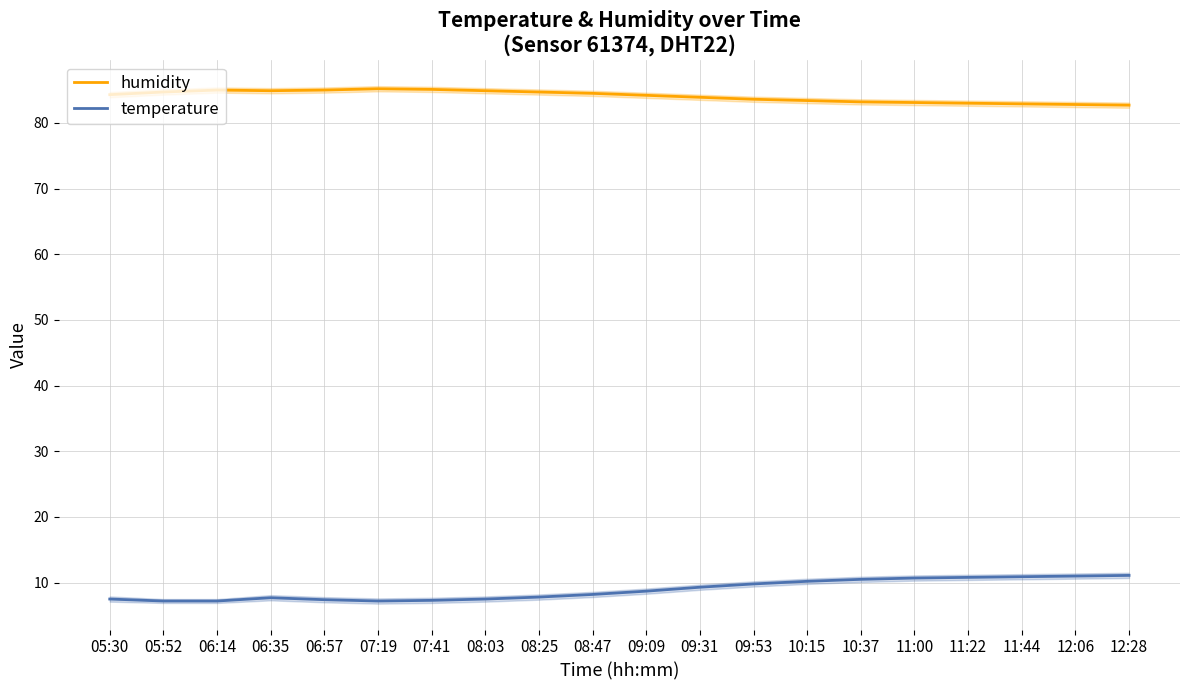

Where is the first local maximum for humidity?

06:14